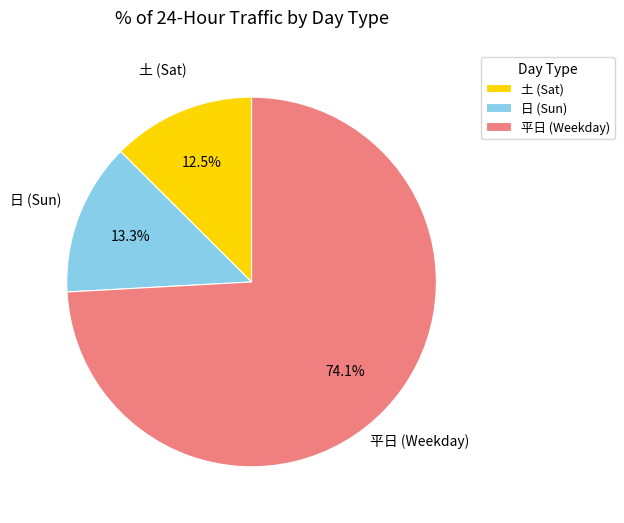

What is the smallest slice in the pie chart?

土 (Sat)